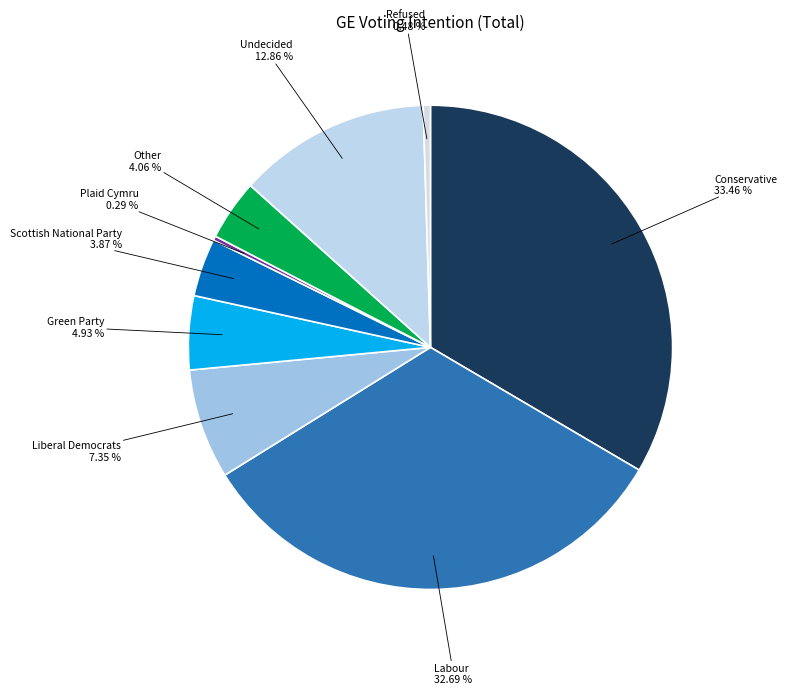

What is the ratio of the value at Conservative to the value at Labour?

1.0